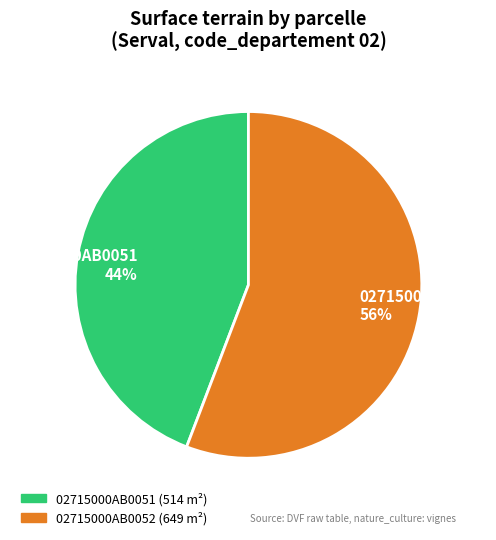

Count the number of slices in the pie.

2